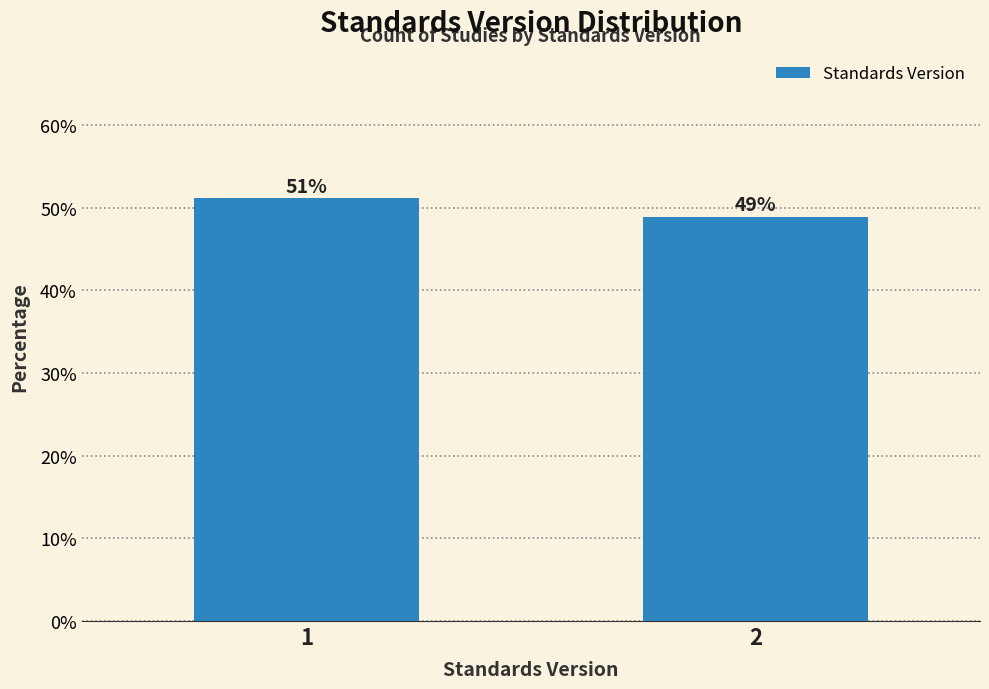

What is the sum of the values at 1 and 2?

100.0